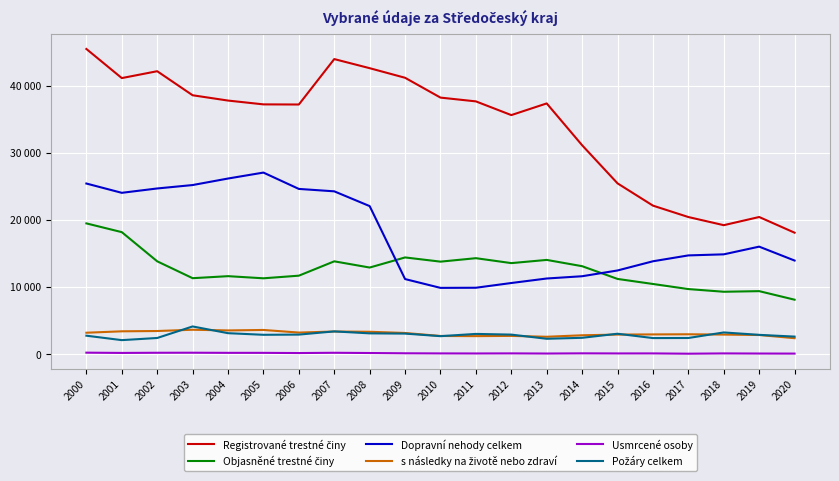

Reading left to right, extract all data points from this chart.

Registrované trestné činy: 2000=45463	2001=41125	2002=42149	2003=38567	2004=37776	2005=37208	2006=37188	2007=43956	2008=42601	2009=41171	2010=38217	2011=37654	2012=35612	2013=37350	2014=31118	2015=25442	2016=22124	2017=20424	2018=19210	2019=20428	2020=18091
Objasněné trestné činy: 2000=19477	2001=18173	2002=13826	2003=11313	2004=11615	2005=11297	2006=11688	2007=13825	2008=12900	2009=14405	2010=13778	2011=14293	2012=13559	2013=14036	2014=13100	2015=11202	2016=10450	2017=9691	2018=9292	2019=9383	2020=8107
Dopravní nehody celkem: 2000=25417	2001=24031	2002=24680	2003=25189	2004=26161	2005=27047	2006=24613	2007=24254	2008=22053	2009=11183	2010=9870	2011=9889	2012=10595	2013=11266	2014=11604	2015=12463	2016=13833	2017=14707	2018=14866	2019=16014	2020=13942
s následky na životě nebo zdraví: 2000=3188	2001=3399	2002=3443	2003=3633	2004=3530	2005=3600	2006=3212	2007=3370	2008=3329	2009=3151	2010=2704	2011=2683	2012=2716	2013=2586	2014=2808	2015=2912	2016=2936	2017=2957	2018=2912	2019=2847	2020=2375
Usmrcené osoby: 2000=218	2001=179	2002=203	2003=210	2004=191	2005=190	2006=160	2007=201	2008=166	2009=124	2010=106	2011=97	2012=110	2013=88	2014=116	2015=102	2016=106	2017=63	2018=106	2019=88	2020=79
Požáry celkem: 2000=2746	2001=2085	2002=2405	2003=4123	2004=3120	2005=2880	2006=2909	2007=3386	2008=3094	2009=3057	2010=2677	2011=3011	2012=2908	2013=2287	2014=2432	2015=3037	2016=2391	2017=2404	2018=3231	2019=2871	2020=2610